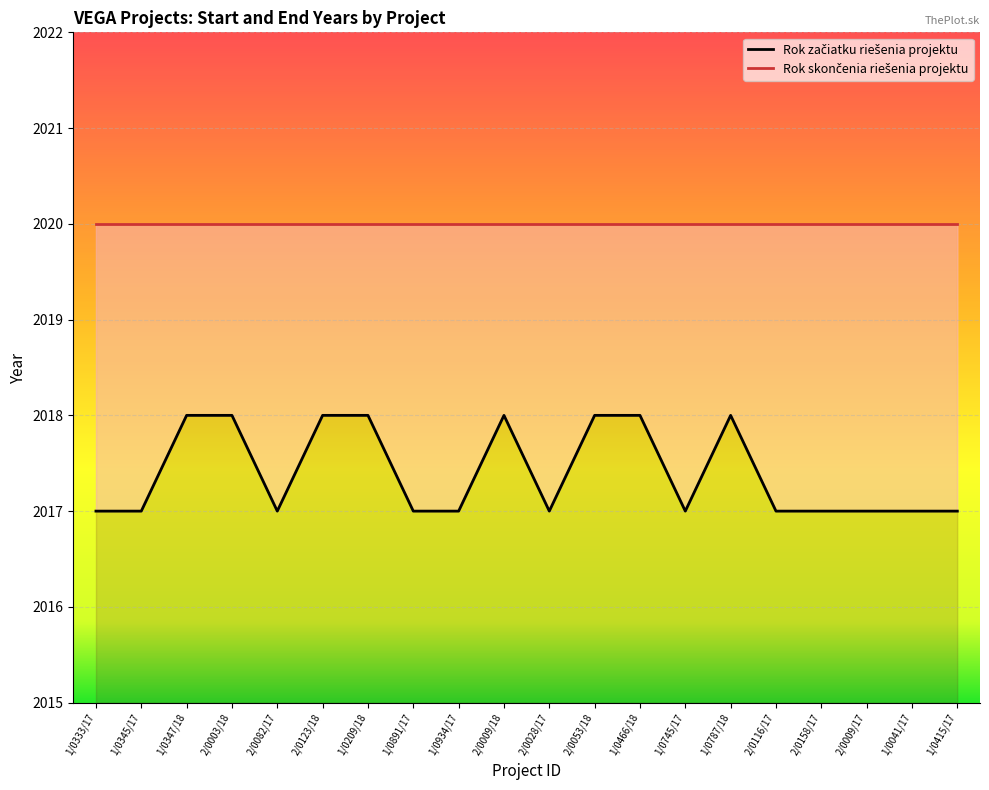

The chart shows a value of 860 at 2/0116/17. True or false?

False